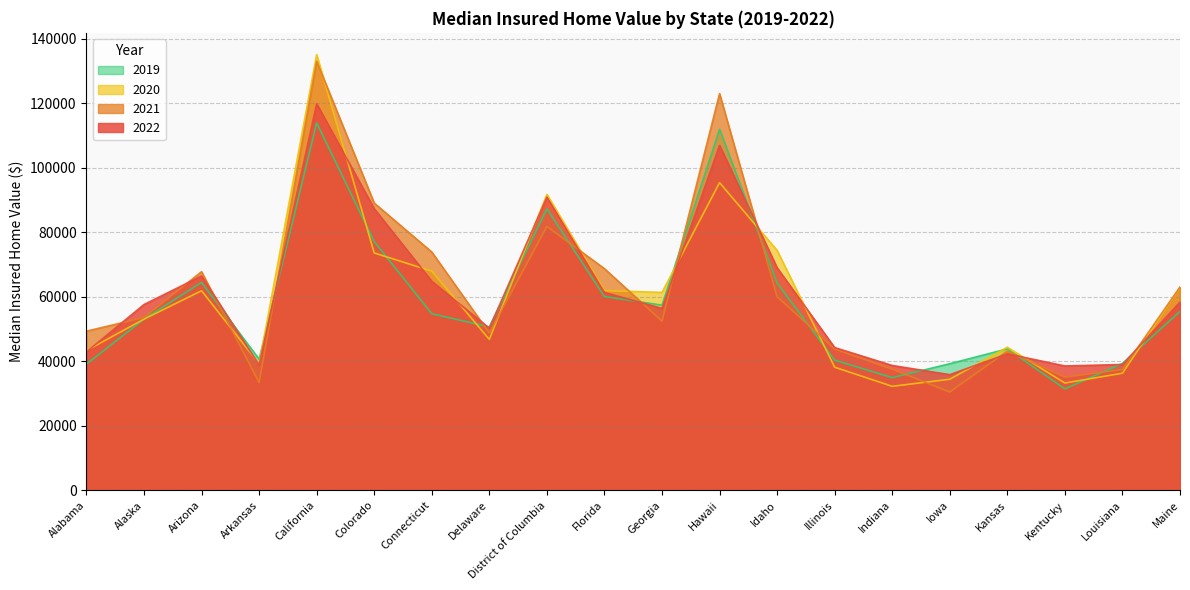

How many data points in 2020 are above 61351?

10